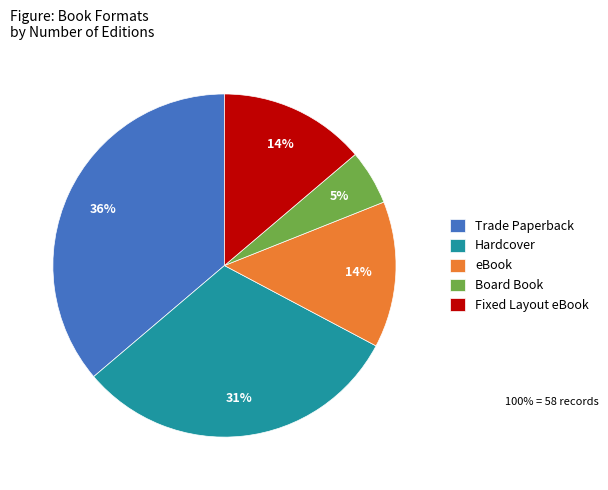

Do Hardcover and eBook together represent more than half of the pie?

No